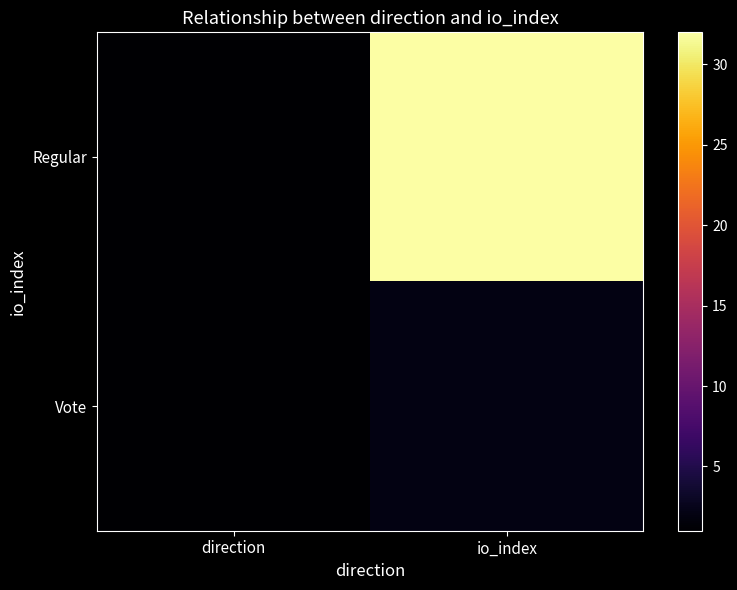

At io_index, list the series in order from largest to smallest.

Regular, Vote